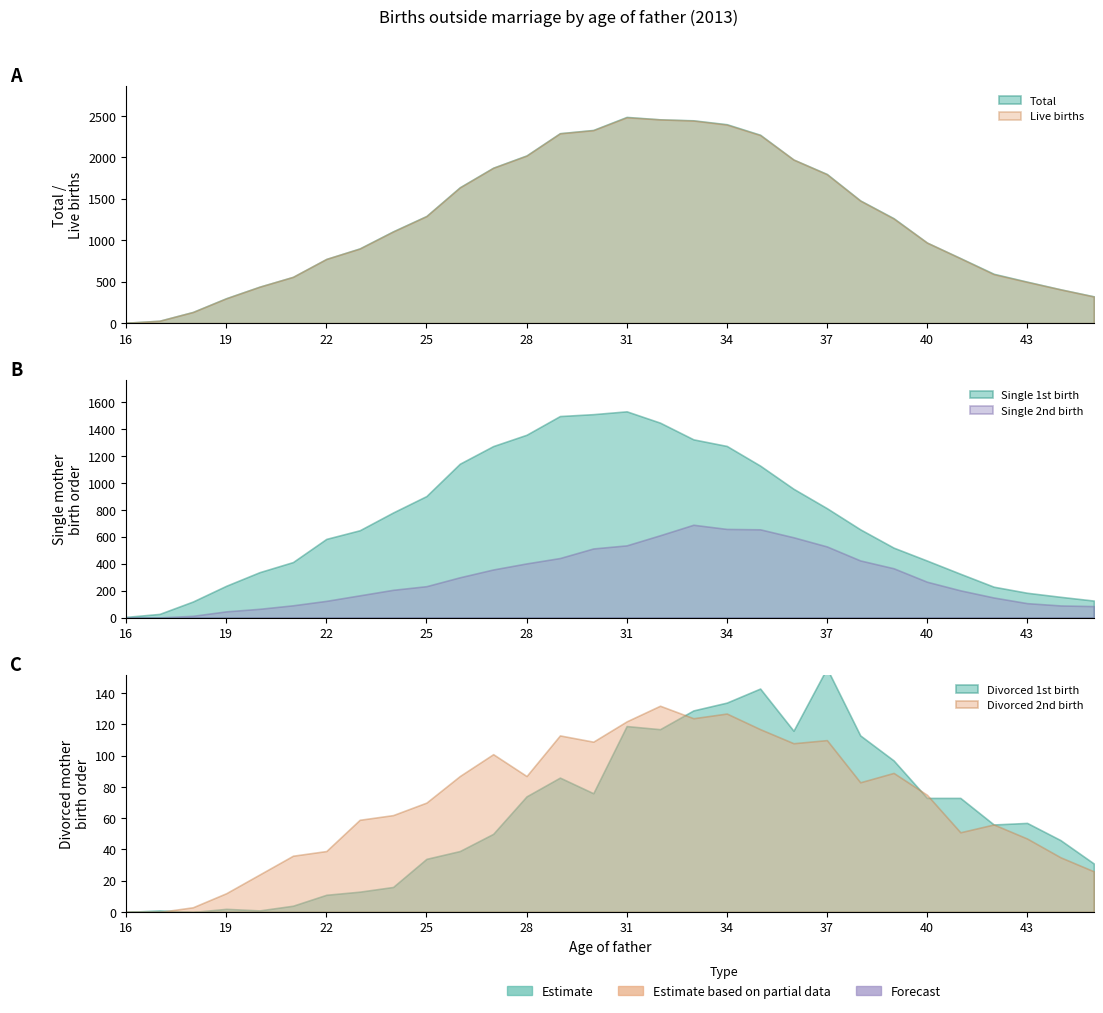

Reading left to right, list all the values displayed in this chart.

Total: 16=5	17=29	18=135	19=301	20=440	21=558	22=774	23=901	24=1107	25=1292	26=1638	27=1874	28=2022	29=2290	30=2329	31=2486	32=2457	33=2445	34=2398	35=2271	36=1972	37=1798	38=1479	39=1265	40=971	41=784	42=595	43=500	44=408	45=323
Single_1st: 16=5	17=27	18=119	19=236	20=337	21=412	22=584	23=648	24=780	25=902	26=1142	27=1273	28=1357	29=1496	30=1510	31=1531	32=1447	33=1323	34=1274	35=1128	36=956	37=812	38=655	39=519	40=423	41=325	42=229	43=184	44=154	45=126
Single_2nd: 16=0	17=1	18=13	19=46	20=65	21=91	22=124	23=165	24=206	25=233	26=299	27=357	28=402	29=442	30=513	31=536	32=611	33=689	34=658	35=655	36=596	37=528	38=424	39=366	40=266	41=202	42=149	43=107	44=90	45=85
Live_births: 16=5	17=29	18=134	19=299	20=439	21=558	22=774	23=899	24=1104	25=1290	26=1635	27=1872	28=2019	29=2288	30=2326	31=2481	32=2456	33=2442	34=2393	35=2267	36=1972	37=1795	38=1477	39=1261	40=971	41=782	42=590	43=497	44=407	45=321
Divorced_1st: 16=0	17=1	18=0	19=2	20=1	21=4	22=11	23=13	24=16	25=34	26=39	27=50	28=74	29=86	30=76	31=119	32=117	33=129	34=134	35=143	36=116	37=156	38=113	39=97	40=73	41=73	42=56	43=57	44=46	45=31
Divorced_2nd: 16=0	17=0	18=3	19=12	20=24	21=36	22=39	23=59	24=62	25=70	26=87	27=101	28=87	29=113	30=109	31=122	32=132	33=124	34=127	35=117	36=108	37=110	38=83	39=89	40=75	41=51	42=56	43=47	44=35	45=26